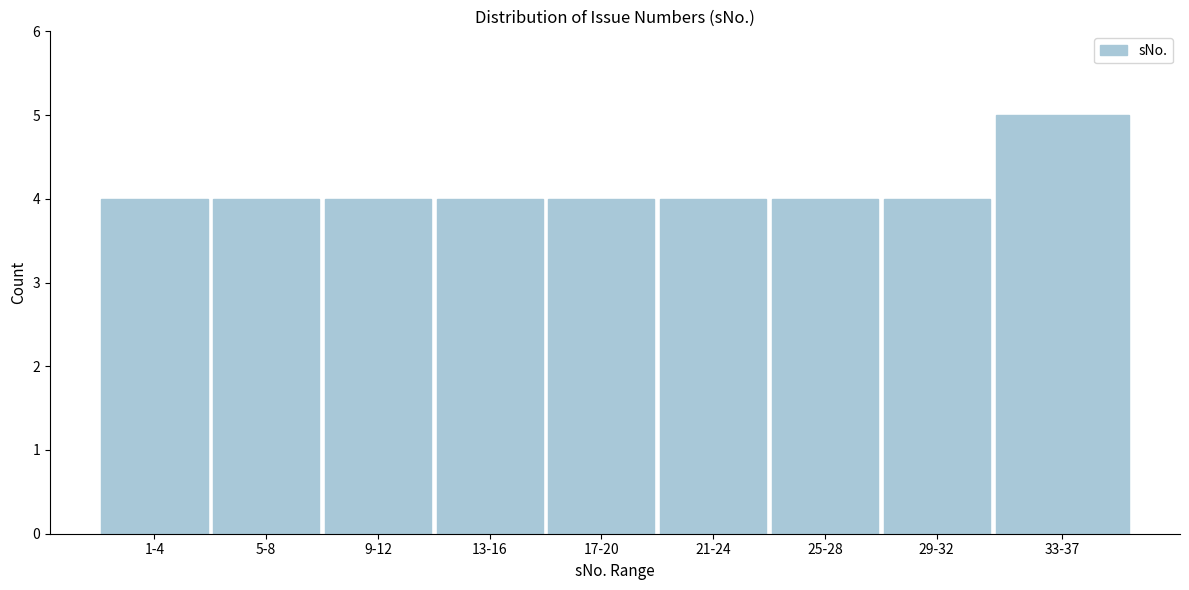

Reading right to left, what are all the values shown in this chart?

33-37=5	29-32=4	25-28=4	21-24=4	17-20=4	13-16=4	9-12=4	5-8=4	1-4=4